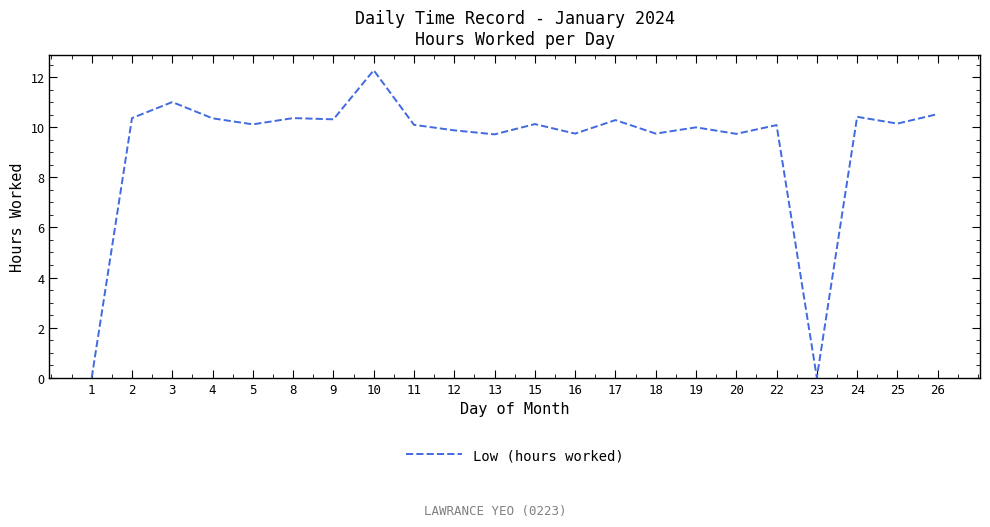

Does the chart display data point markers on the line(s)?

No